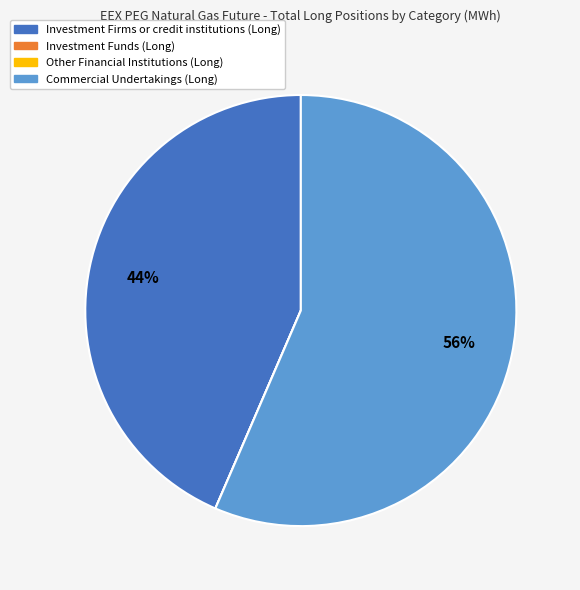

The Investment Firms or credit institutions (Long) slice represents 44% of the pie. True or false?

True